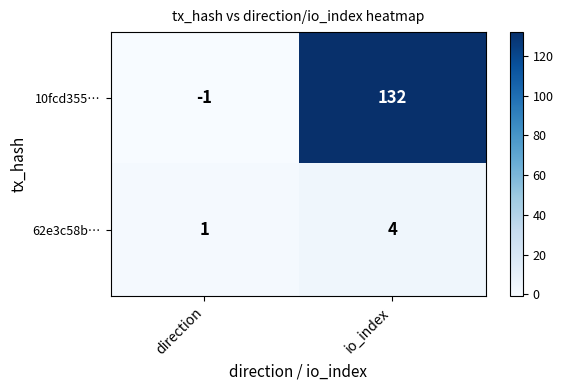

What is the maximum value shown in the chart?

132